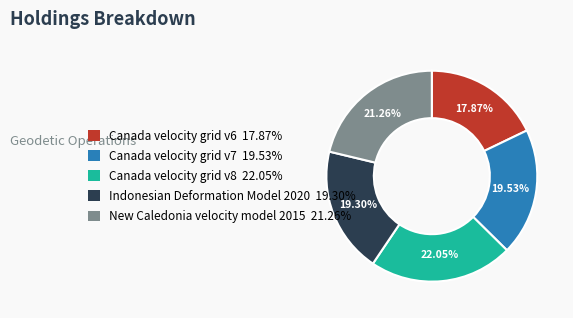

To the nearest percent, what portion does Canada velocity grid v7 represent?

20%